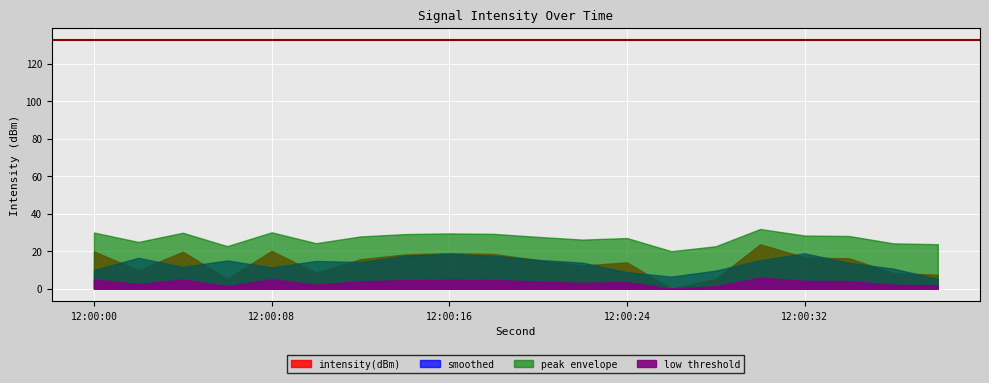

Count the number of categories in the chart.

20